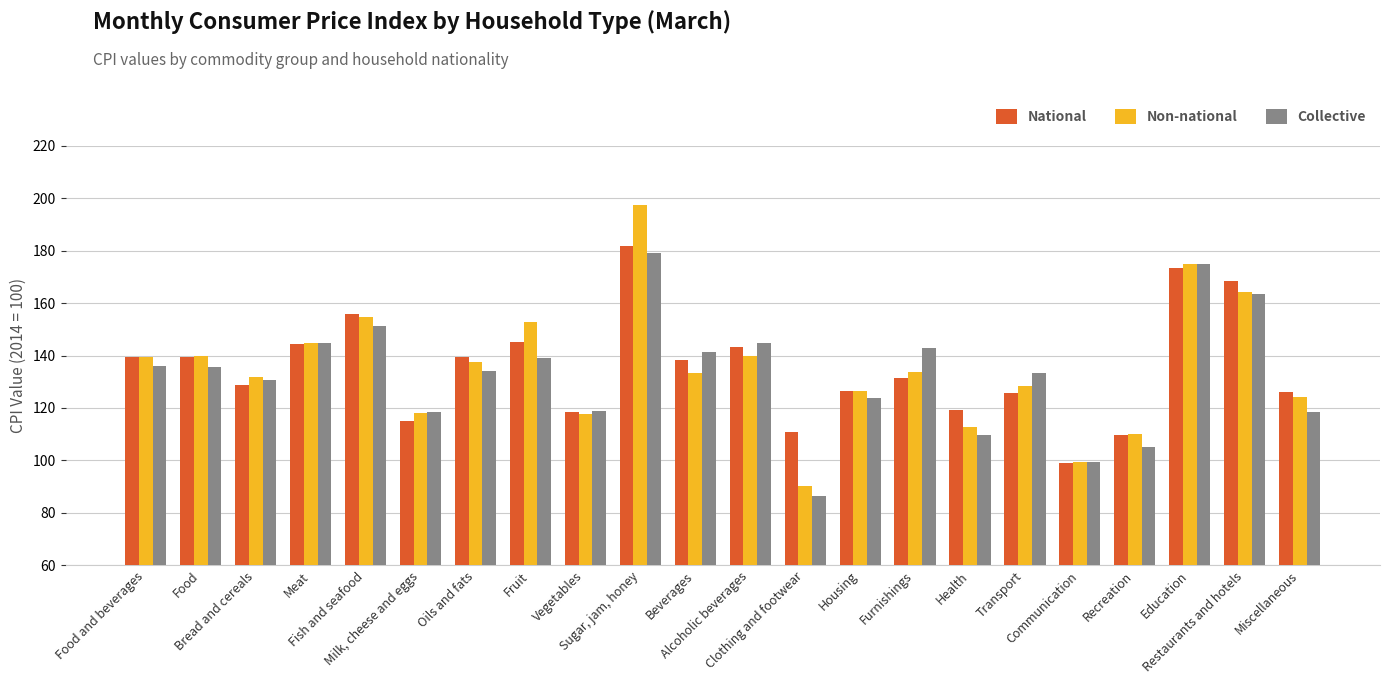

What is the sum of all Non-national values?

2971.5